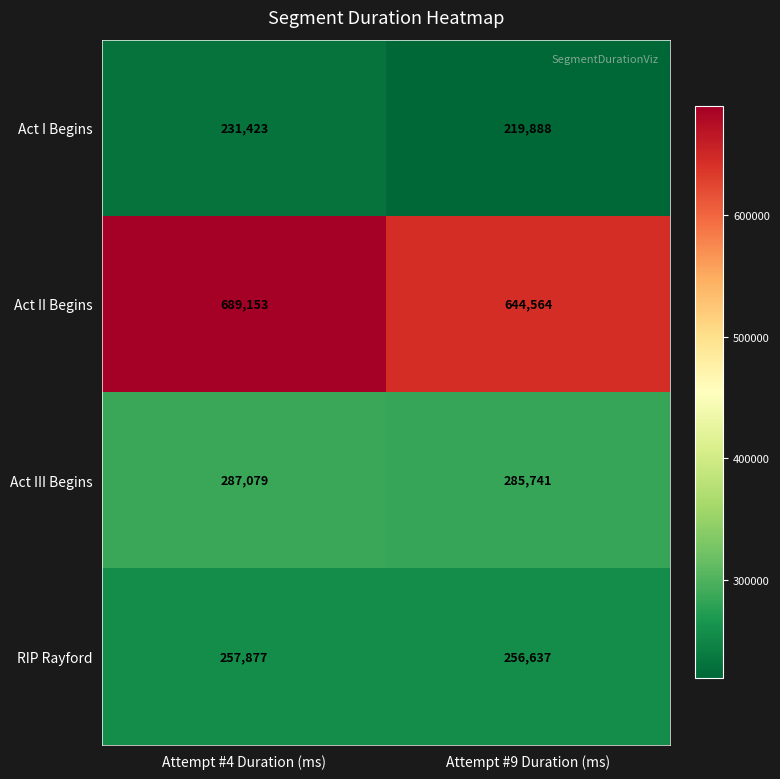

At Attempt #4 Duration (ms), list the series in order from largest to smallest.

Act II Begins, Act III Begins, RIP Rayford, Act I Begins